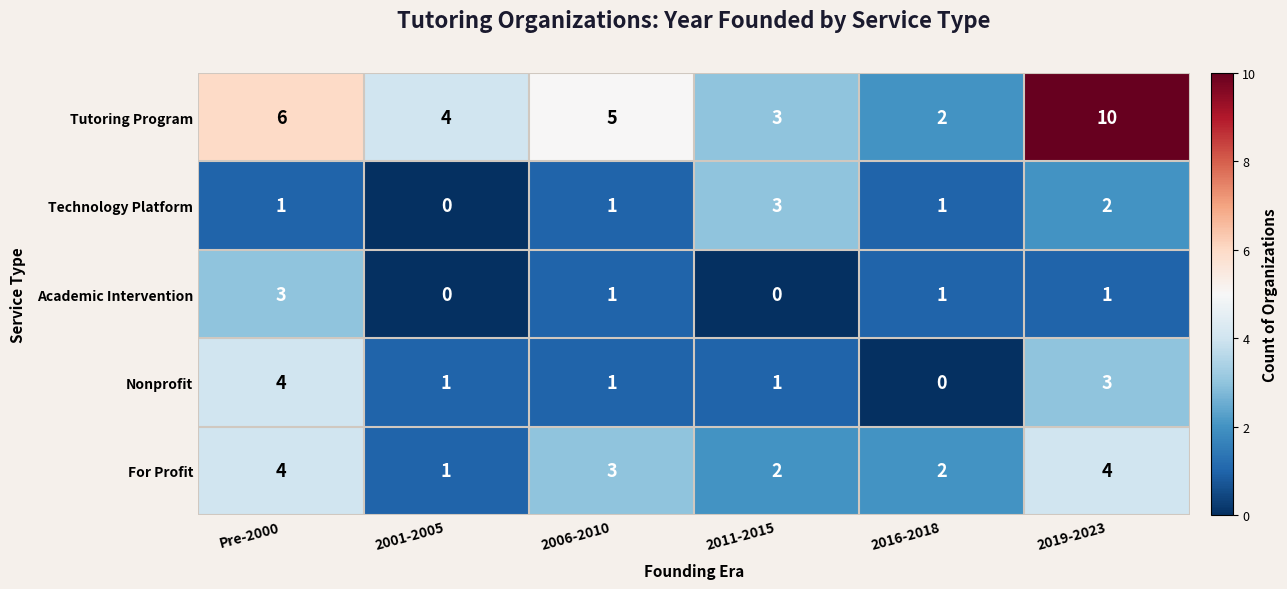

True or false: Nonprofit has a value of 1 at Pre-2000.

False